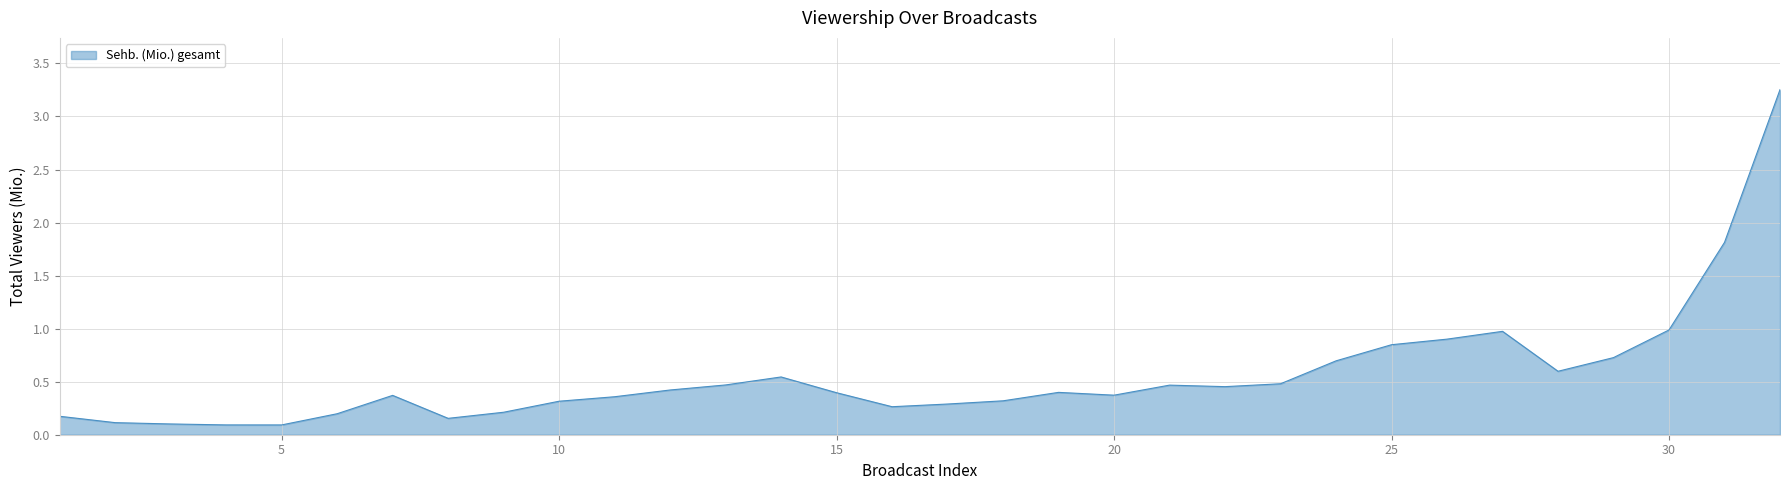

Which category has the lowest value across all series?

5